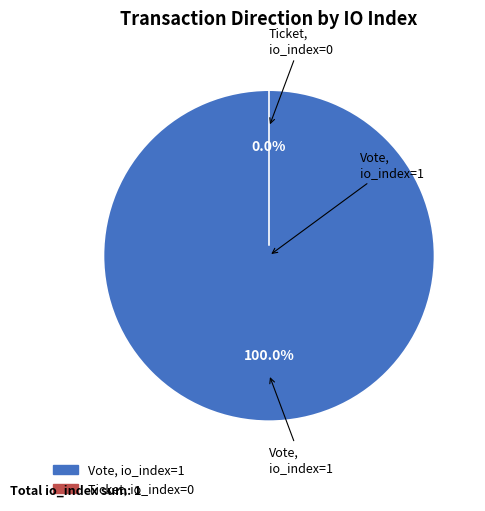

How many slices are in this pie chart?

2